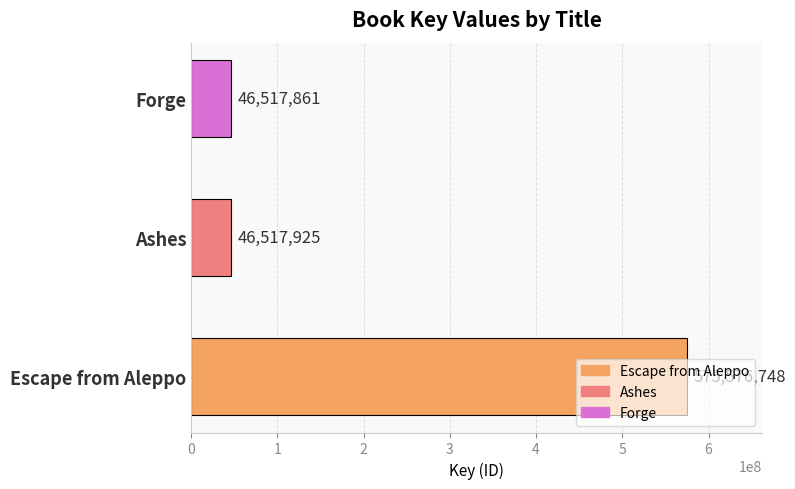

Which has a higher value, Forge or Ashes?

Ashes